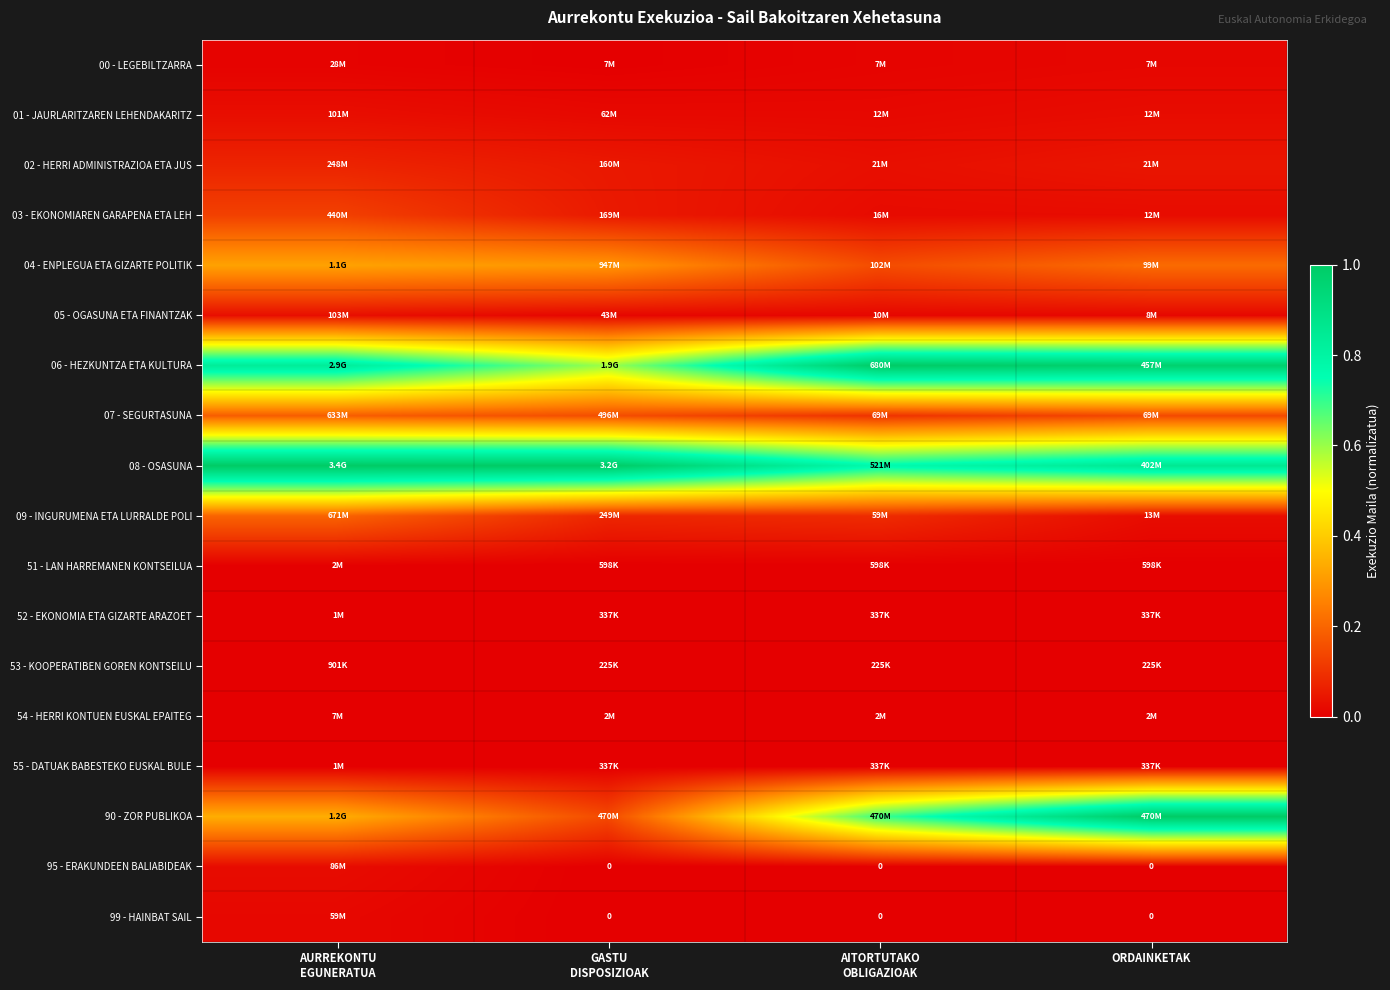

The 01 - JAURLARITZAREN LEHENDAKARITZ series shows 0.0 at GASTU DISPOSIZIOAK. True or false?

False